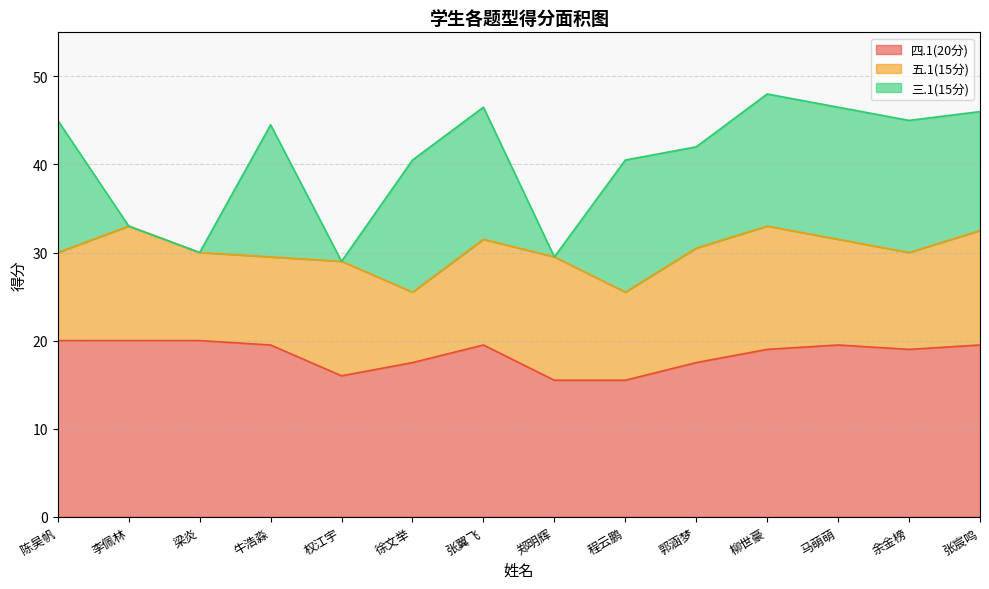

What is the value of the 三.1(15分) point at the 12th from the left?

15.0